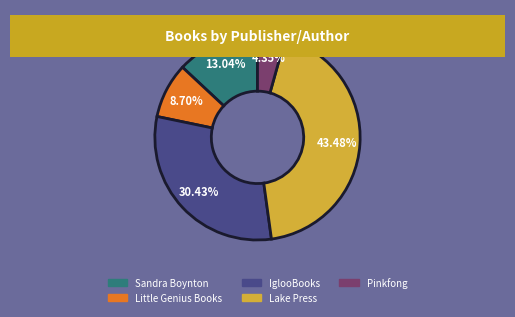

How many slices are in this pie chart?

5